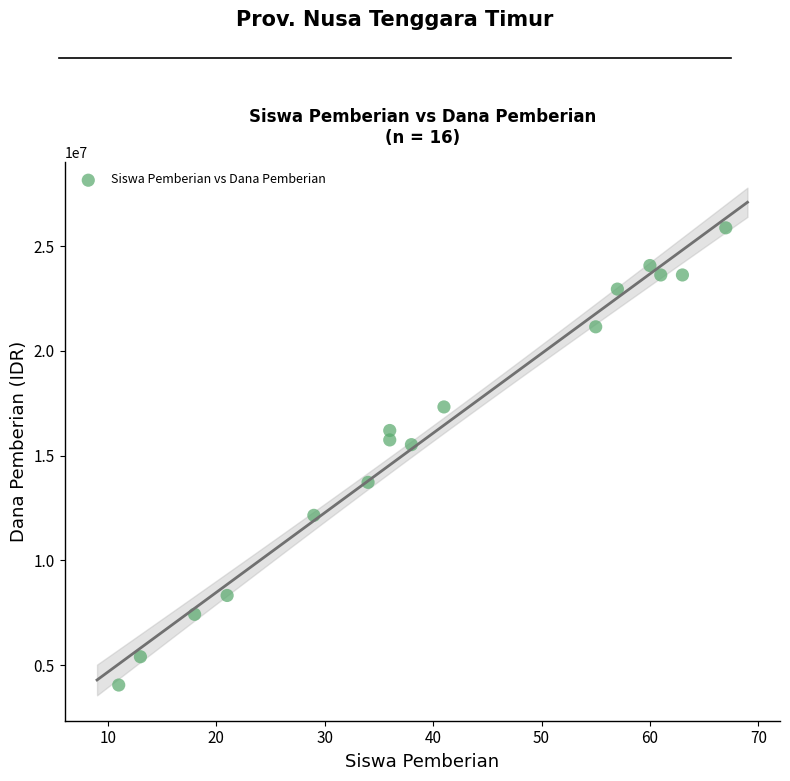

What is the range of X values (max minus min)?

56